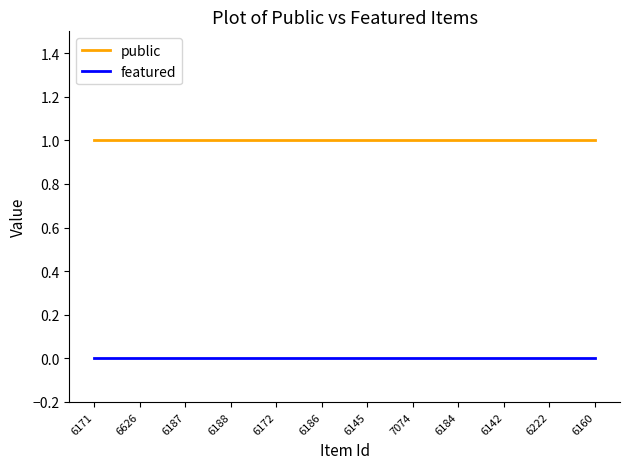

List the series in order of their peak value, lowest first.

featured, public